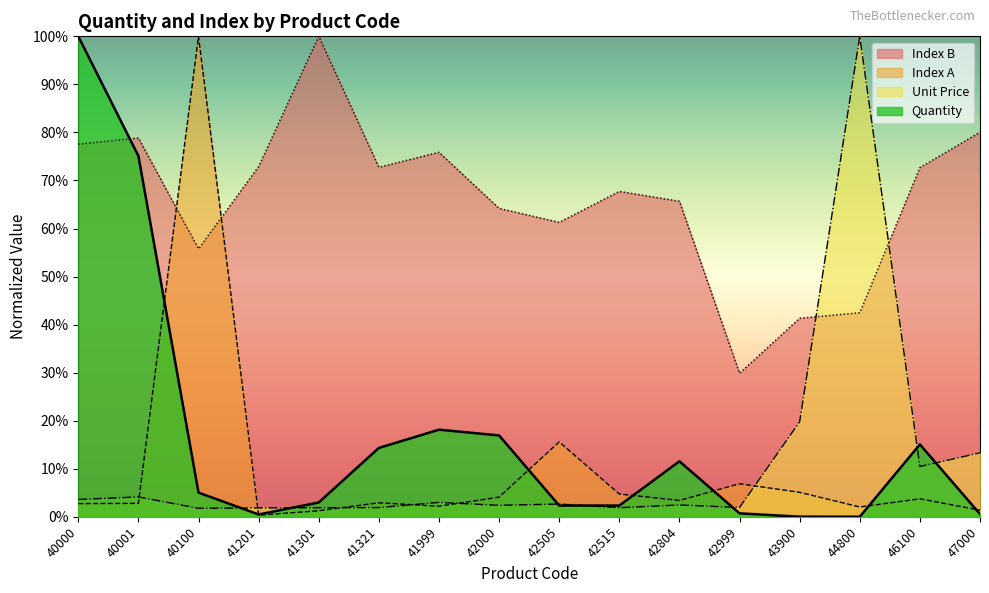

Reading left to right, transcribe all the data shown in this chart.

Quantity: 100.0	75.1	5.0	0.5	3.0	14.3	18.1	16.9	2.3	2.3	11.5	0.7	0.0	0.0	15.1	0.6
Unit Price: 3.6	4.1	1.8	1.8	1.9	1.9	3.0	2.4	2.7	1.9	2.5	1.9	19.8	100.0	10.5	13.3
Index A: 2.7	2.8	100.0	0.3	1.3	2.9	2.2	4.1	15.6	4.7	3.4	6.9	5.1	2.0	3.7	1.4
Index B: 77.6	78.8	55.8	72.9	100.0	72.8	75.9	64.2	61.3	67.7	65.7	29.9	41.3	42.5	72.7	80.0